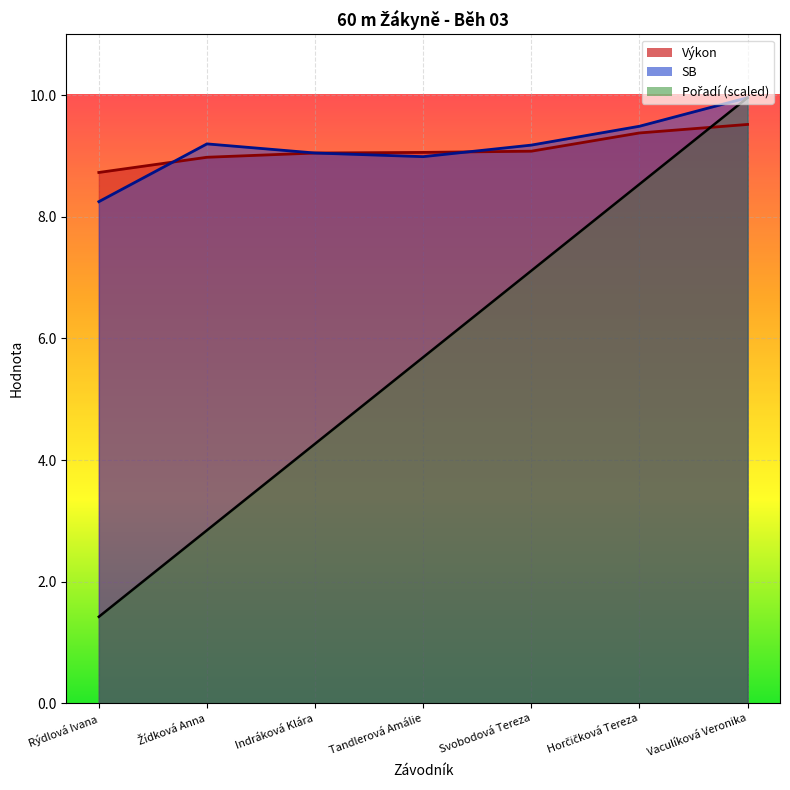

At which label does Pořadí reach its minimum?

Rýdlová Ivana